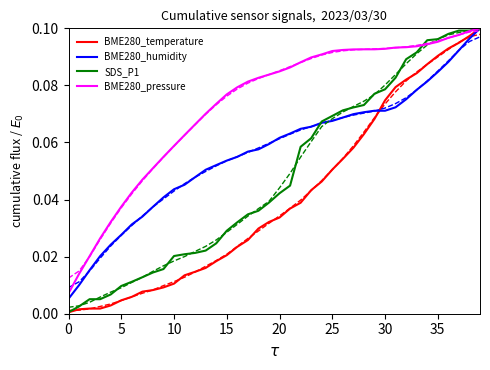

True or false: SDS_P1 has a value of 0.1 at 30.

True